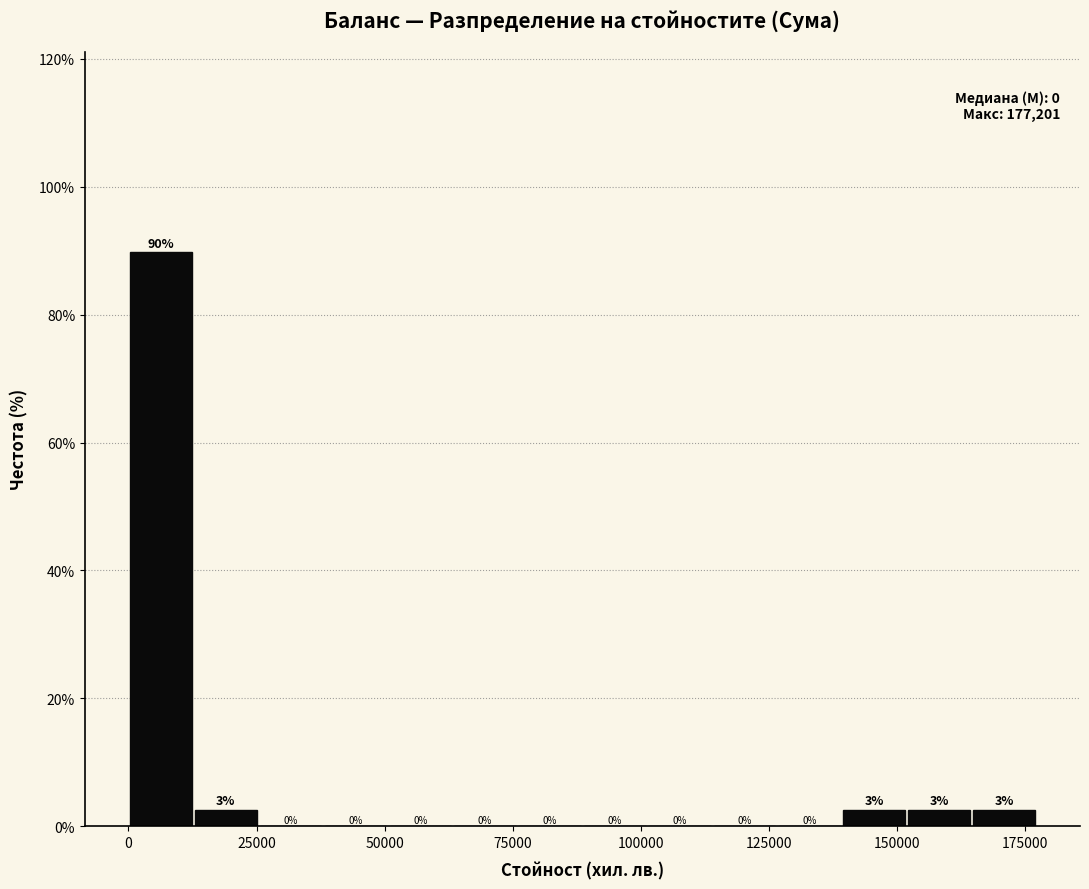

Around what value on the x-axis is the tallest bar? Give the approximate position of its centre, as read against the axis.

5000